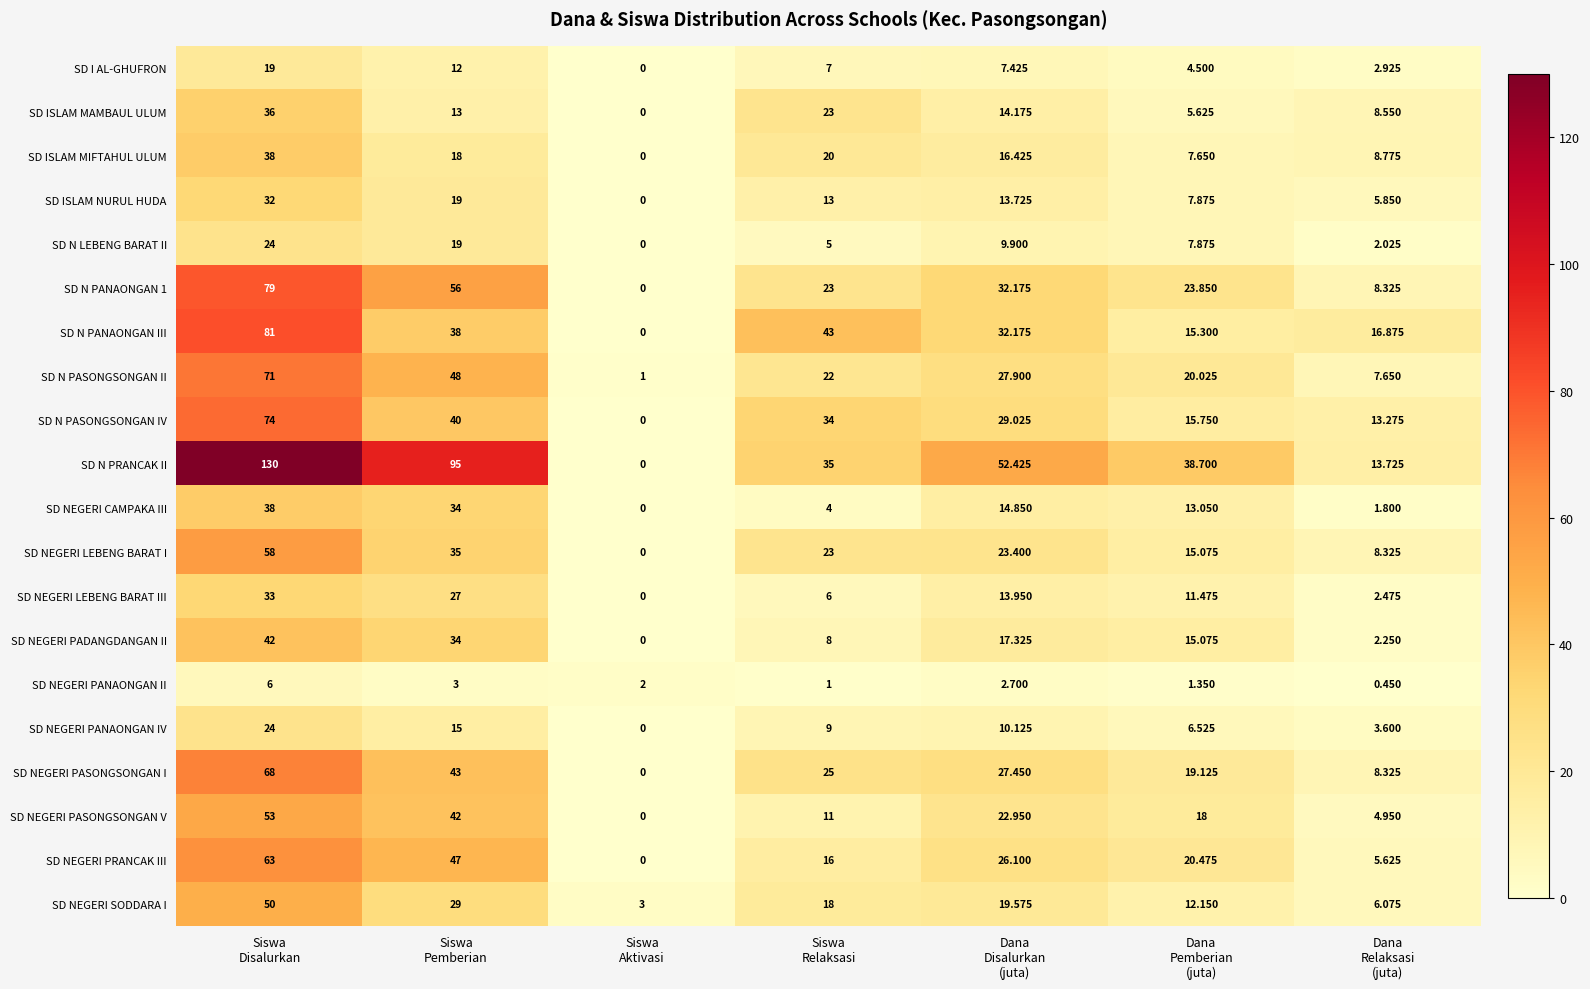

Which series has the widest spread of values?

SD N PRANCAK II